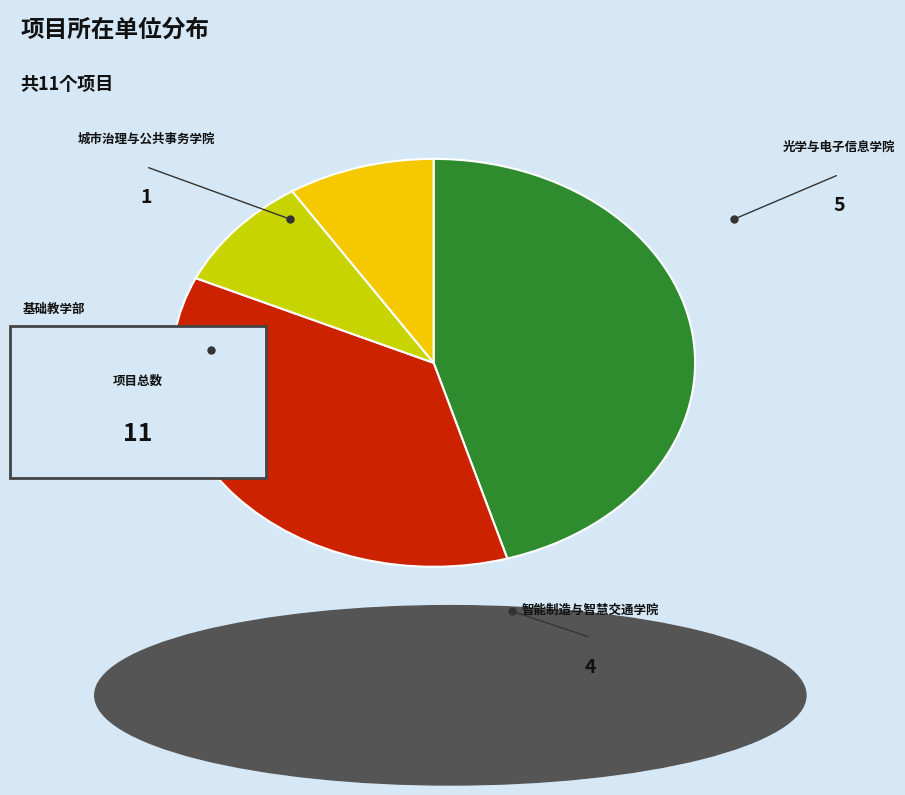

To the nearest percent, what portion does 智能制造与智慧交通学院 represent?

36%